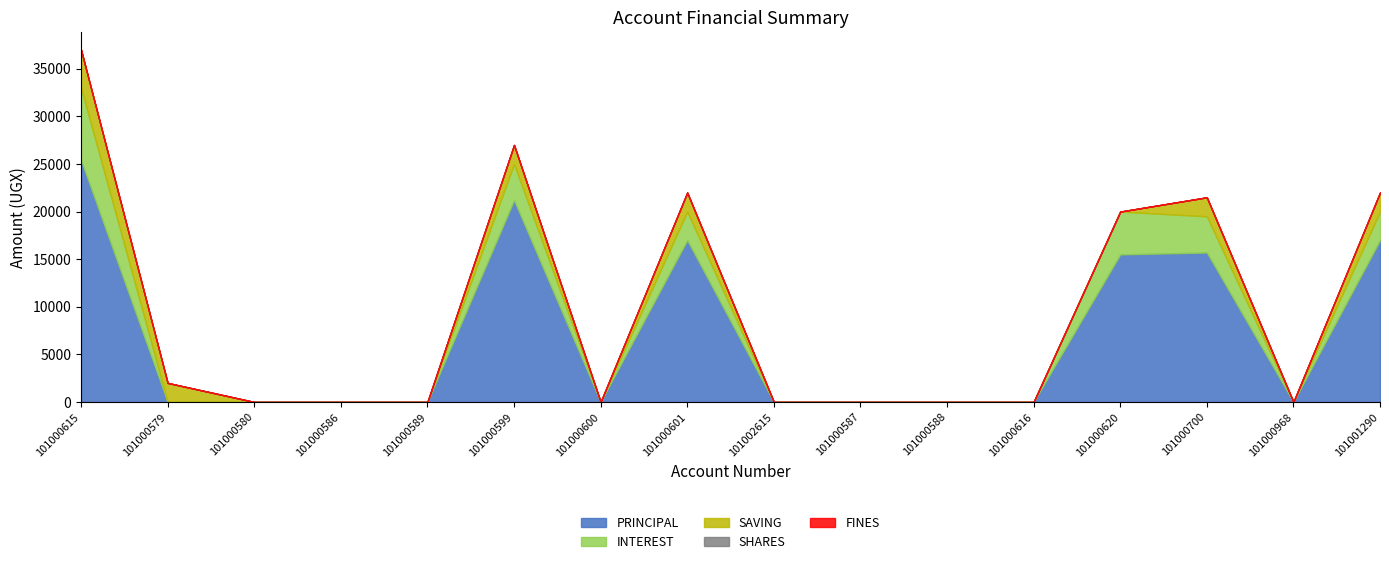

True or false: SHARES and SAVING cross at least once.

False